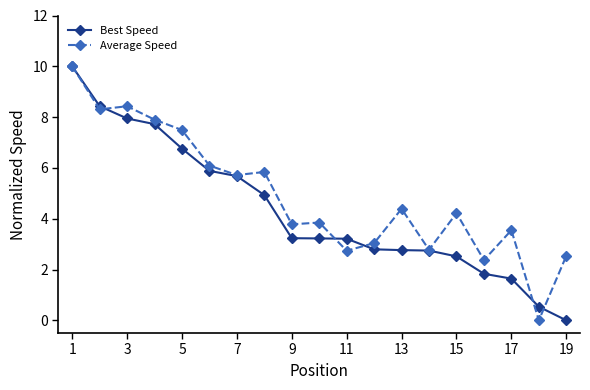

What is the value of the Best Speed point at the 6th from the left?

5.9